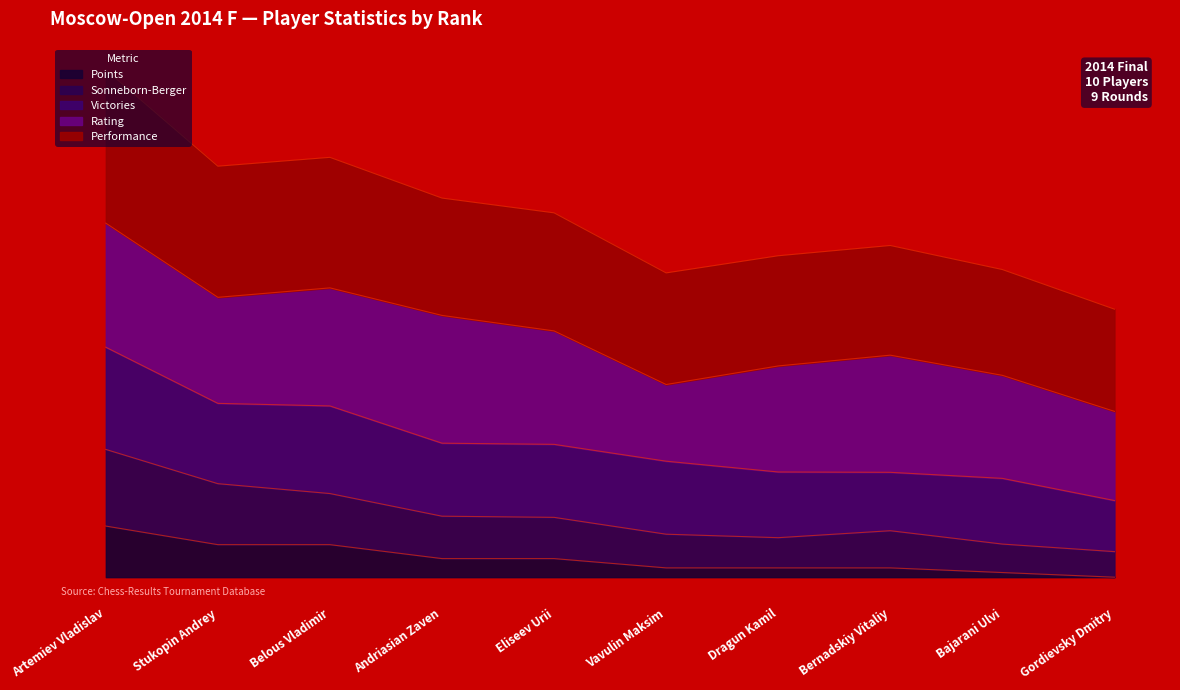

Does the chart have visible grid lines?

No